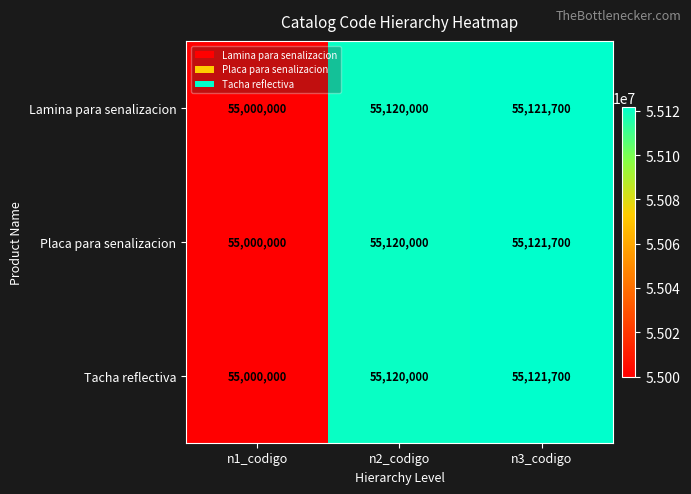

What is the highest value of the Placa para senalizacion series?

55121700